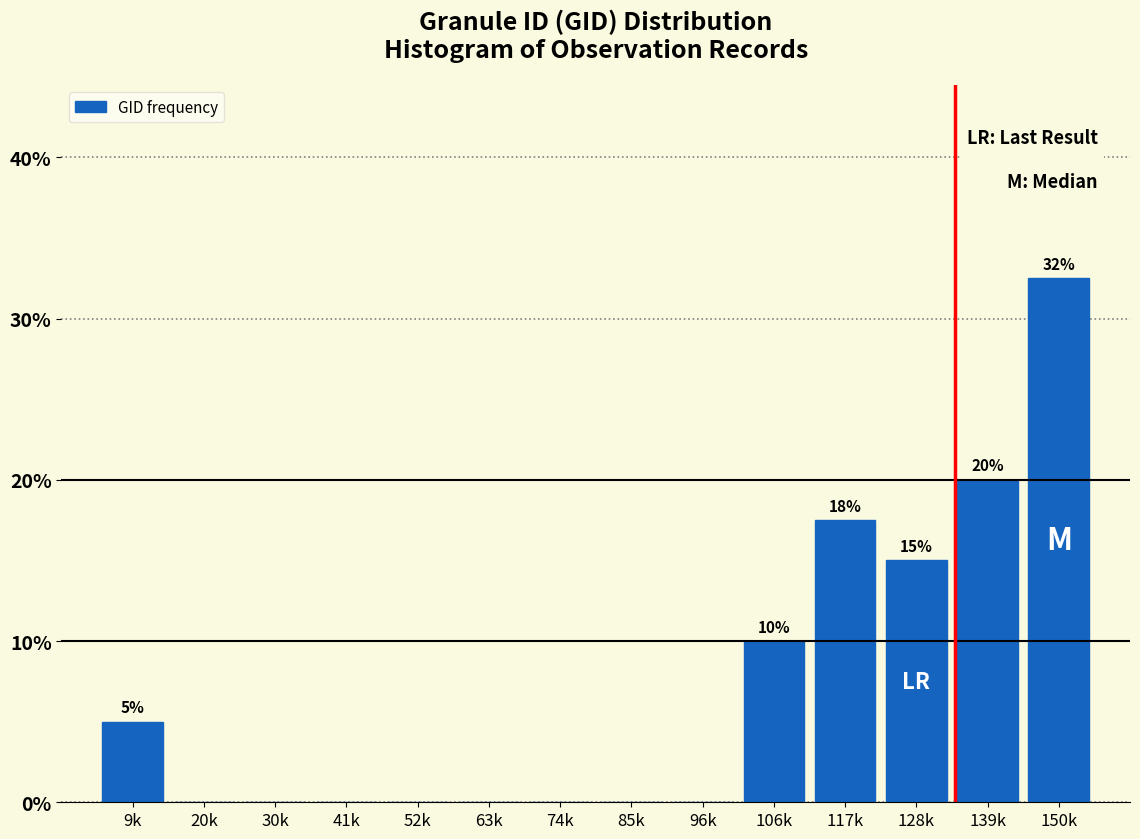

Reading right to left, what are all the values shown in this chart?

150k=32.5	139k=20.0	128k=15.0	117k=17.5	106k=10.0	96k=0.0	85k=0.0	74k=0.0	63k=0.0	52k=0.0	41k=0.0	30k=0.0	20k=0.0	9k=5.0